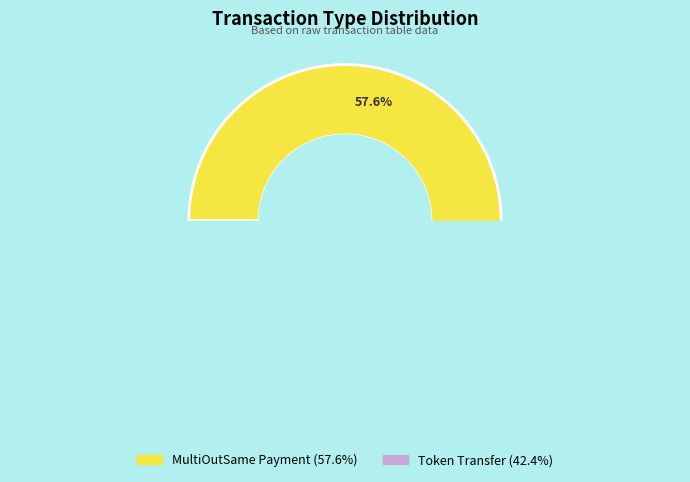

Count the number of slices in the pie.

2